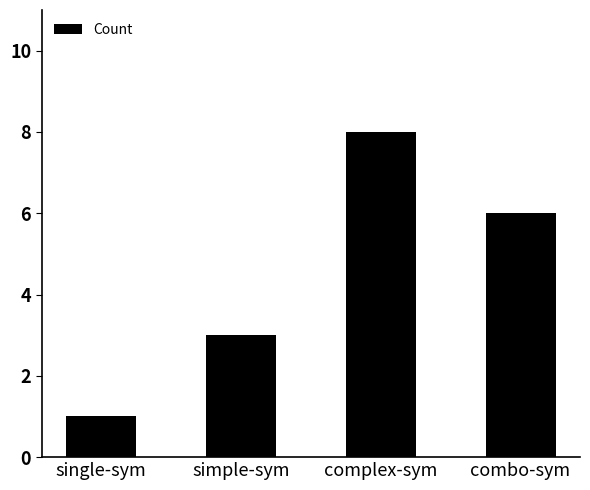

Are the bars horizontal?

No